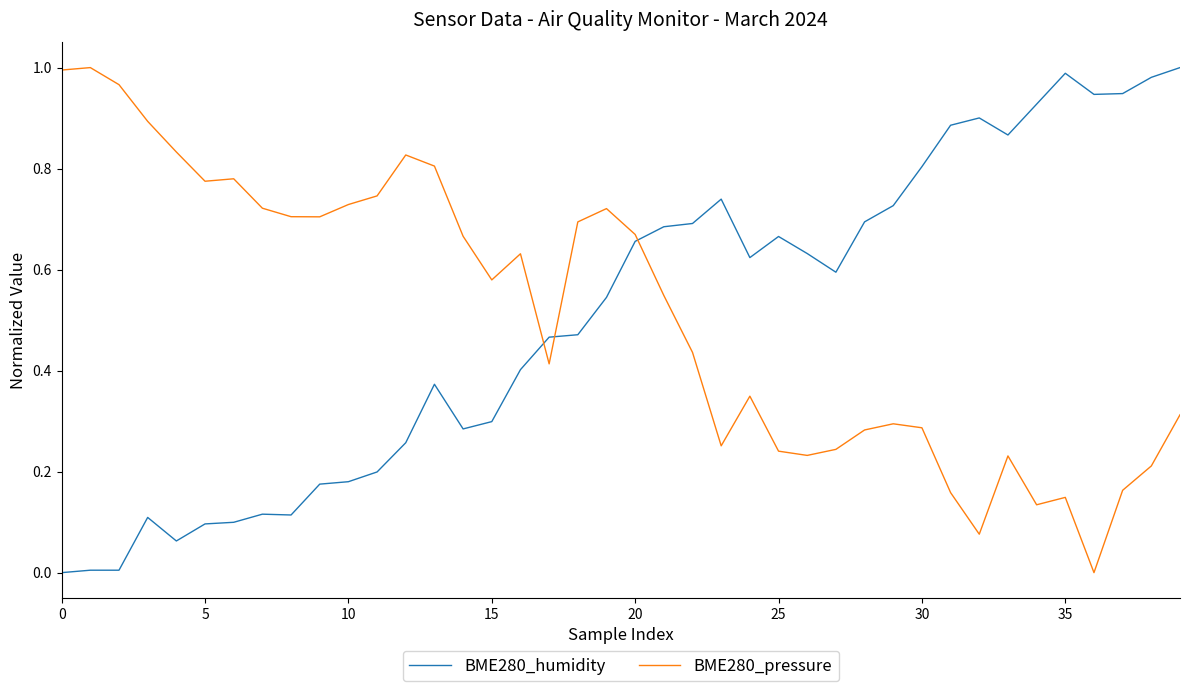

True or false: BME280_pressure and BME280_humidity intersect in this chart.

True